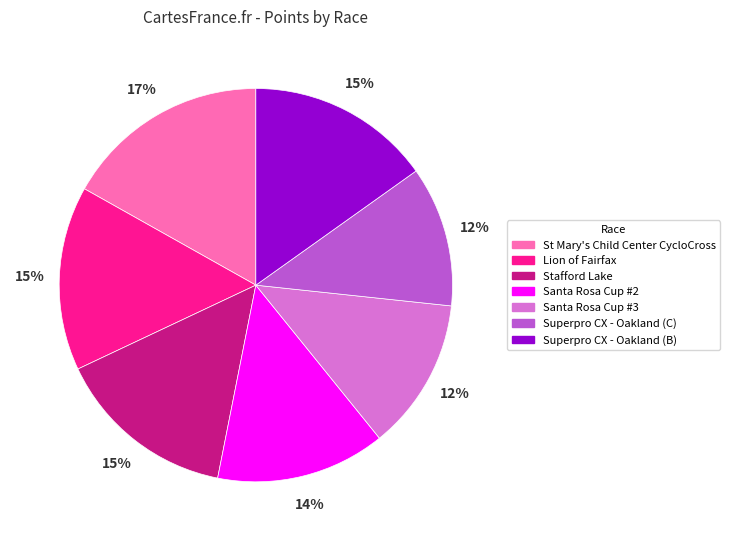

Combined, do St Mary's Child Center CycloCross and Stafford Lake account for over 50%?

No